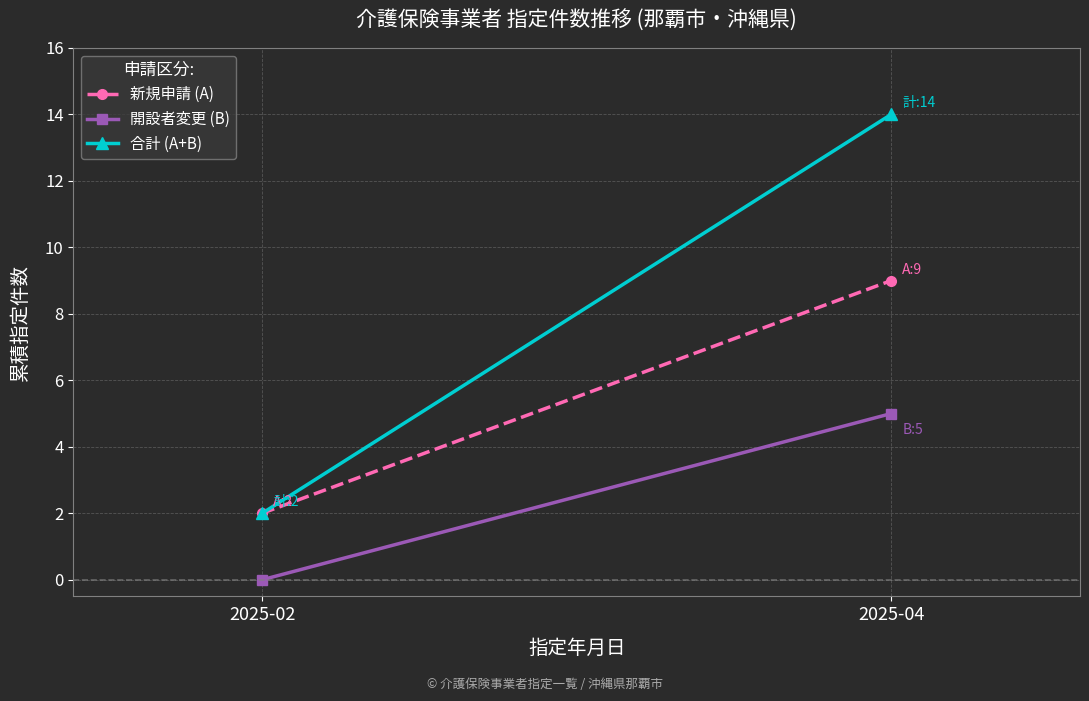

The value of 新規申請 (A) at 2025-04 is 4. True or false?

False